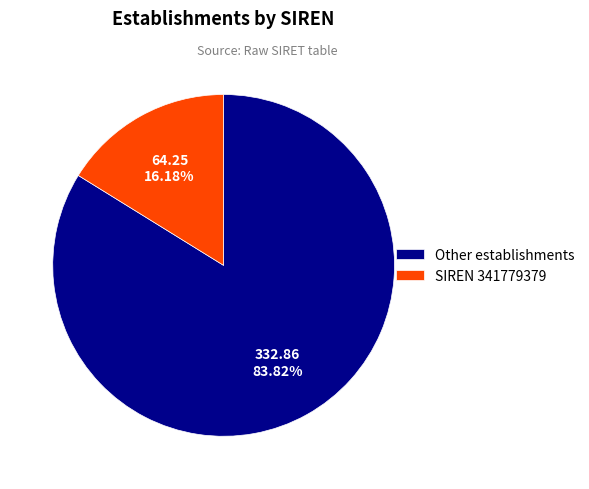

To the nearest percent, what is the average slice percentage?

50%